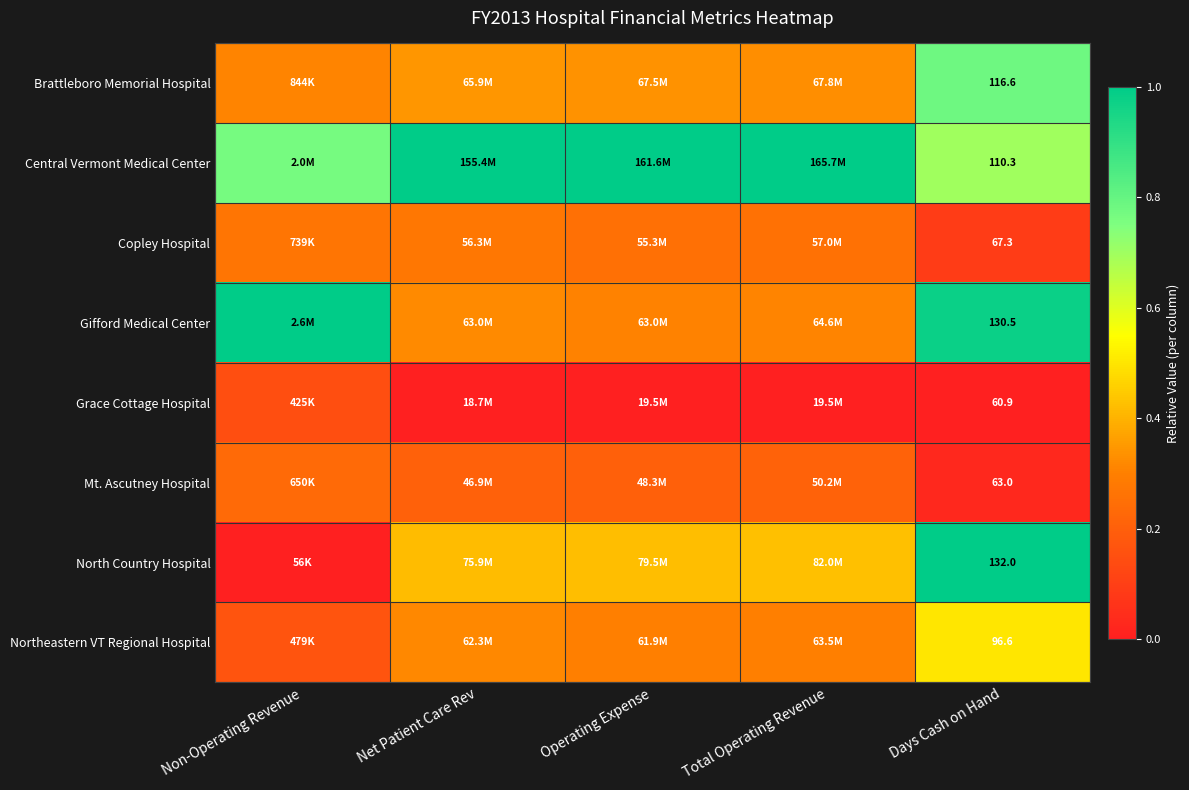

Rank the series at Days Cash on Hand from highest to lowest value.

North Country Hospital, Gifford Medical Center, Brattleboro Memorial Hospital, Central Vermont Medical Center, Northeastern VT Regional Hospital, Copley Hospital, Mt. Ascutney Hospital, Grace Cottage Hospital